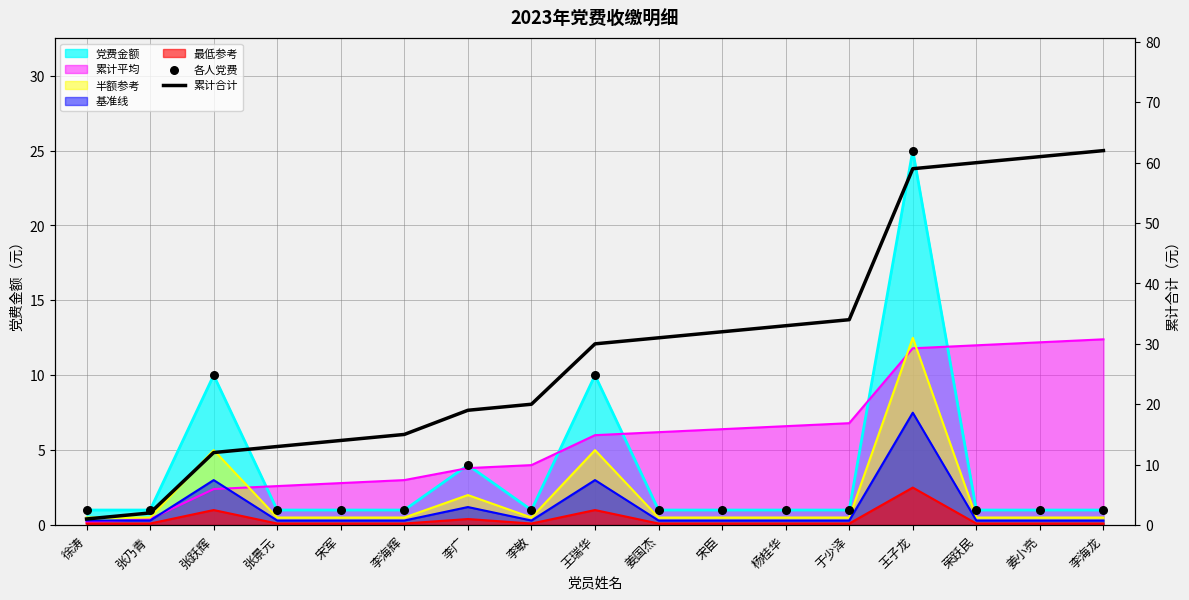

Which series has the widest spread of Y values?

累计合计